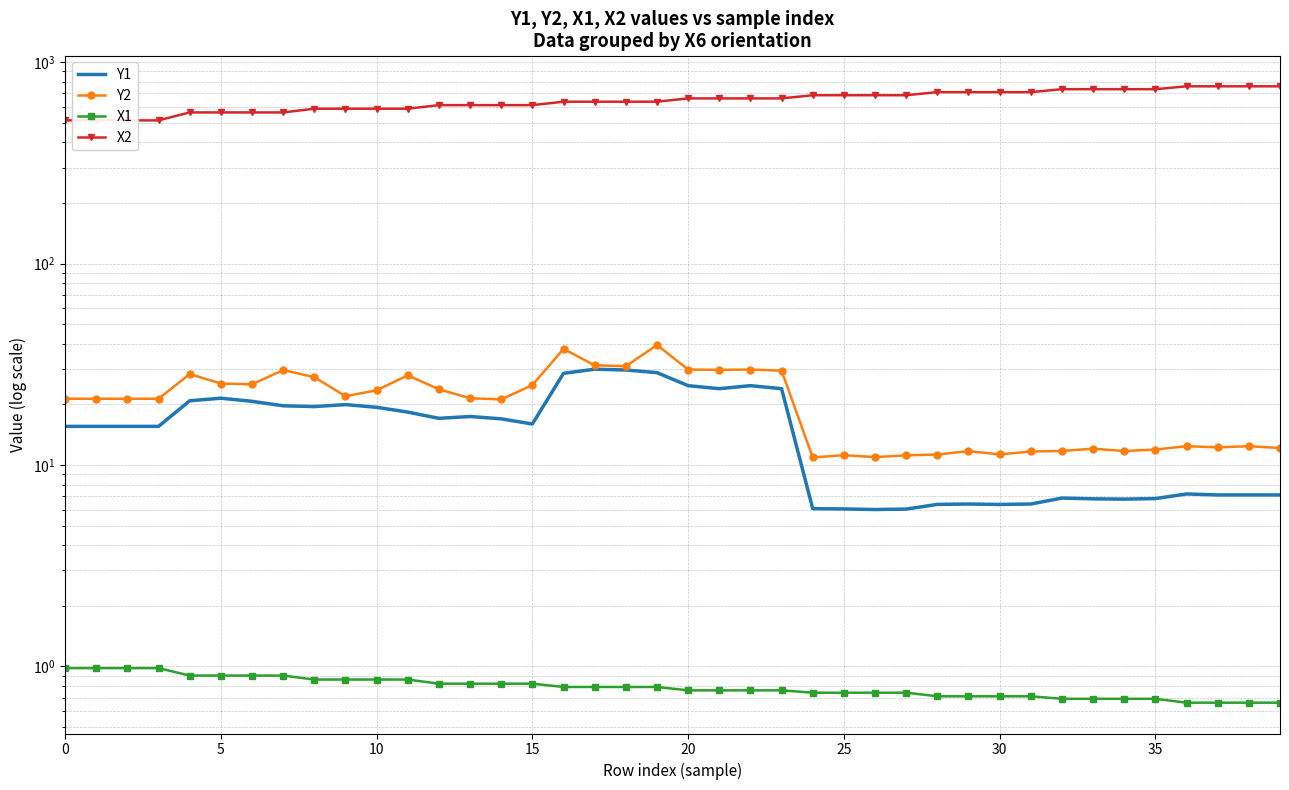

Rank the series by their maximum value, from lowest to highest.

X1, Y1, Y2, X2